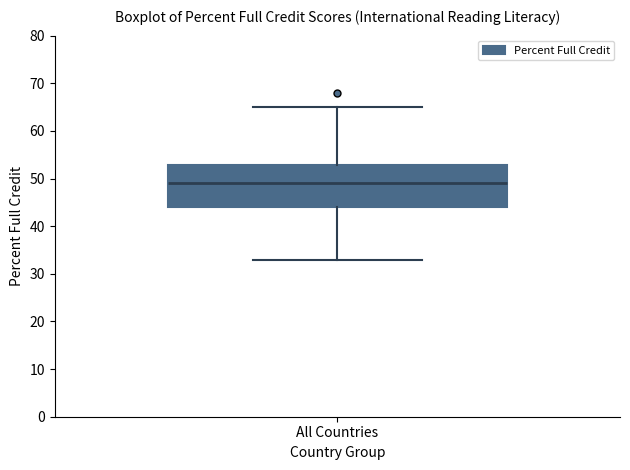

Transcribe this box plot: give where the median line is, the range the box spans, and where the two whiskers end, as read against the y-axis. The values are not printed on the chart, so give them approximately, as read against the axis.

median 49, box 44 to 53, whiskers 33 to 65